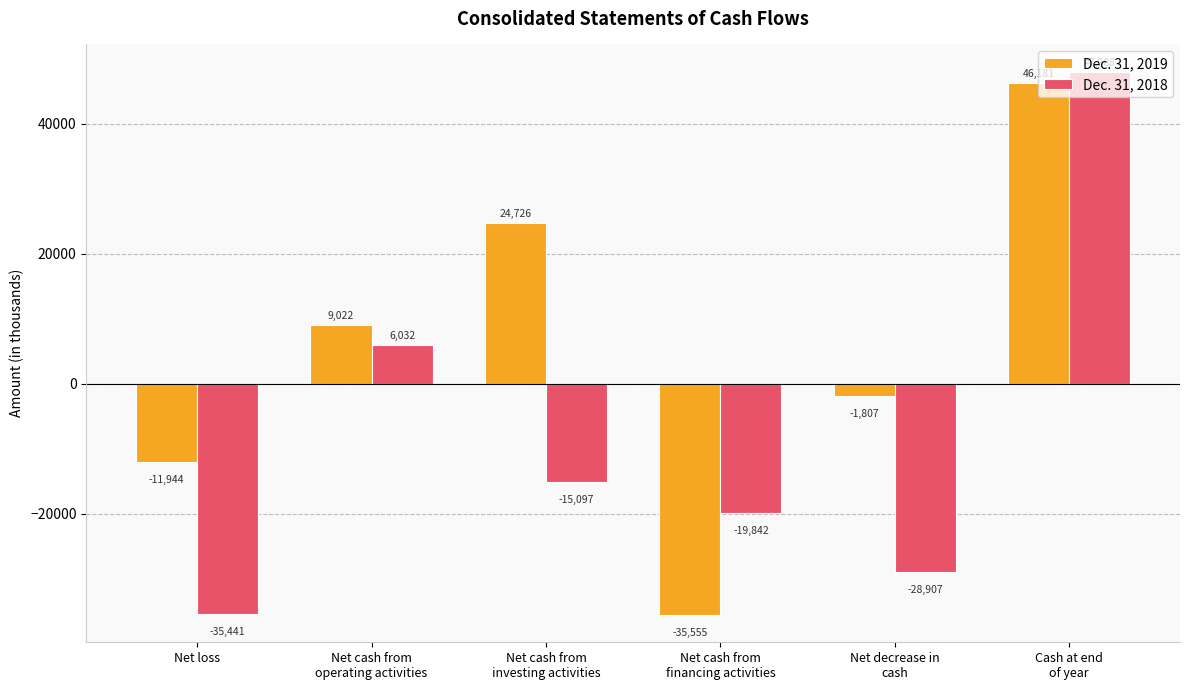

What is the difference between the second highest and minimum values in the Dec. 31, 2018 series?

41473